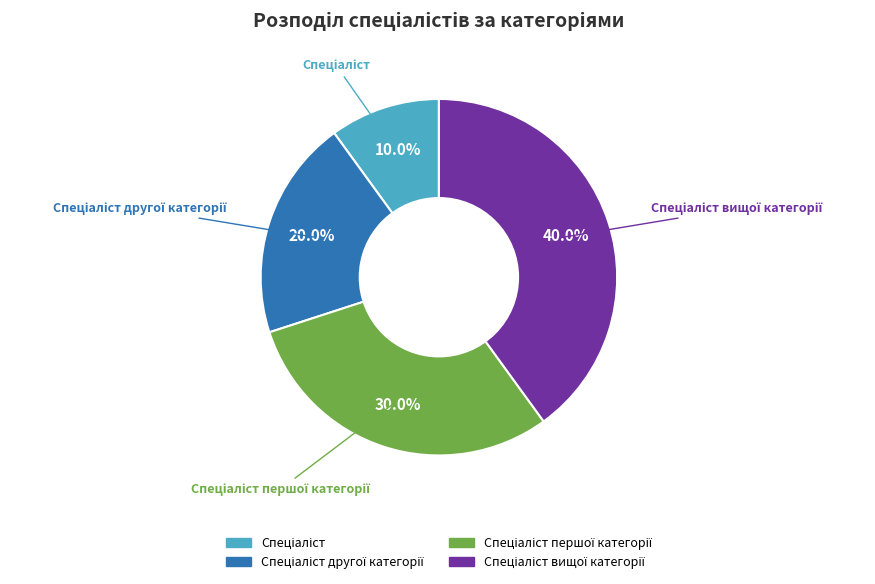

Does any single category account for the majority?

No